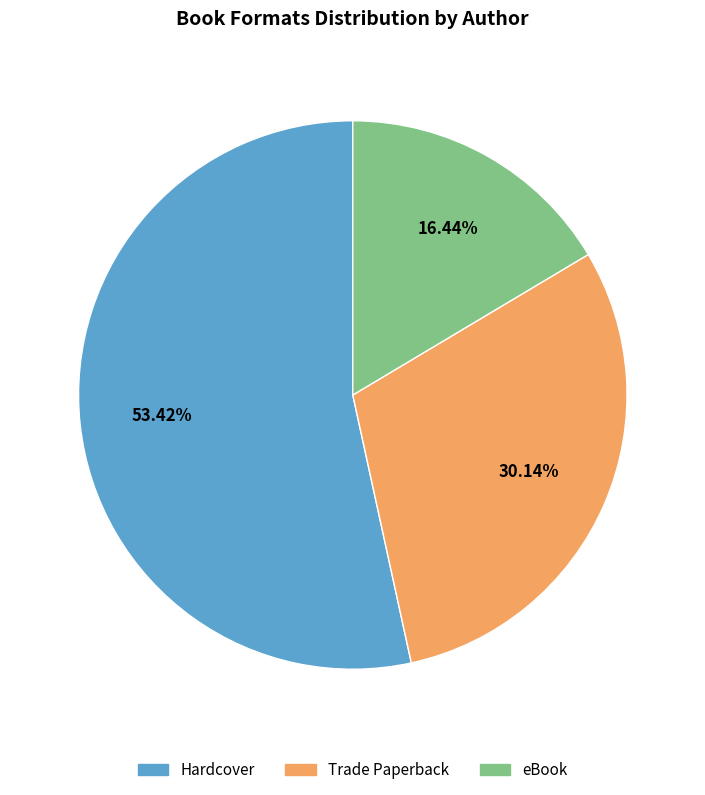

What is the ratio of the value at eBook to the value at Hardcover?

0.3